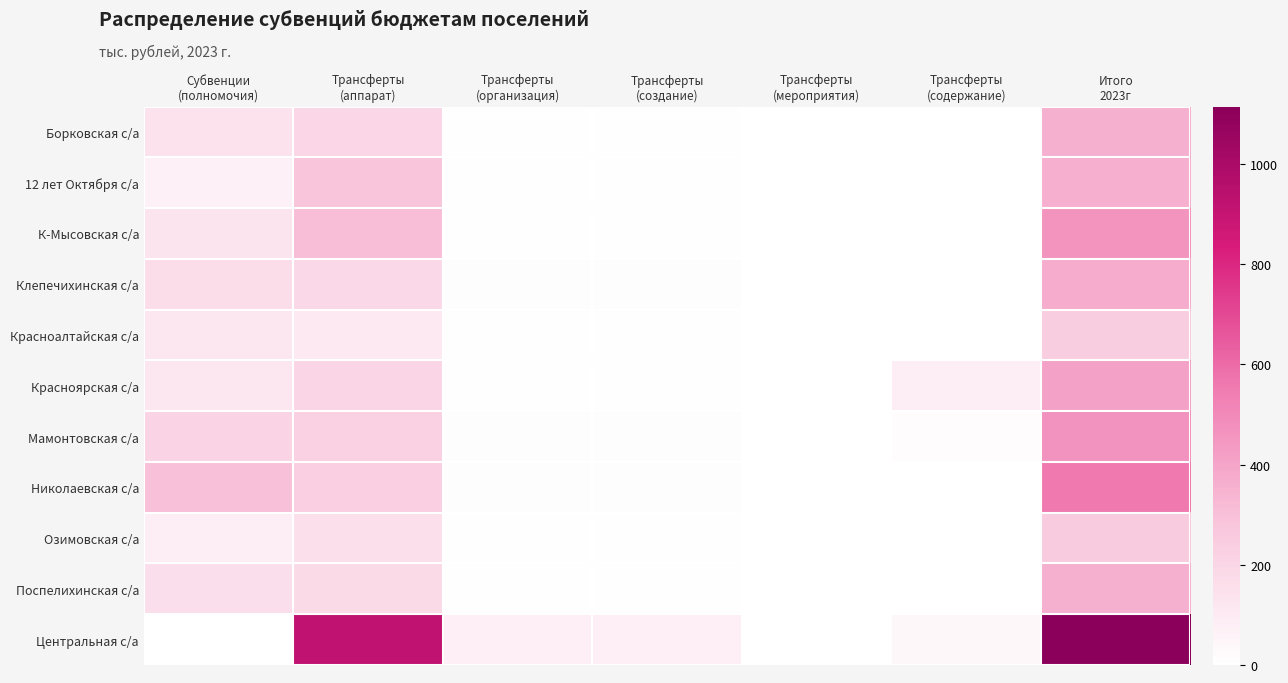

At which category is the sum across all series the highest?

Итого
2023г